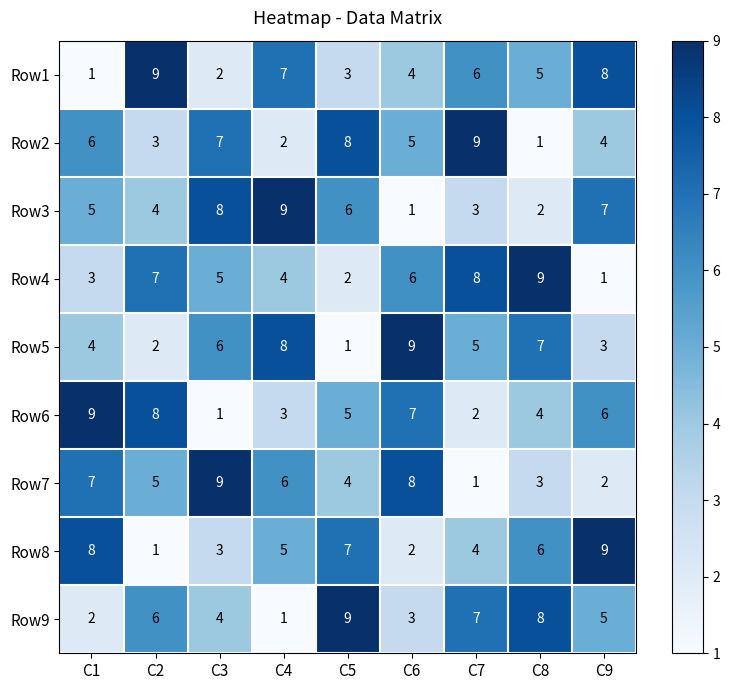

What is the sum of all Row9 values?

45